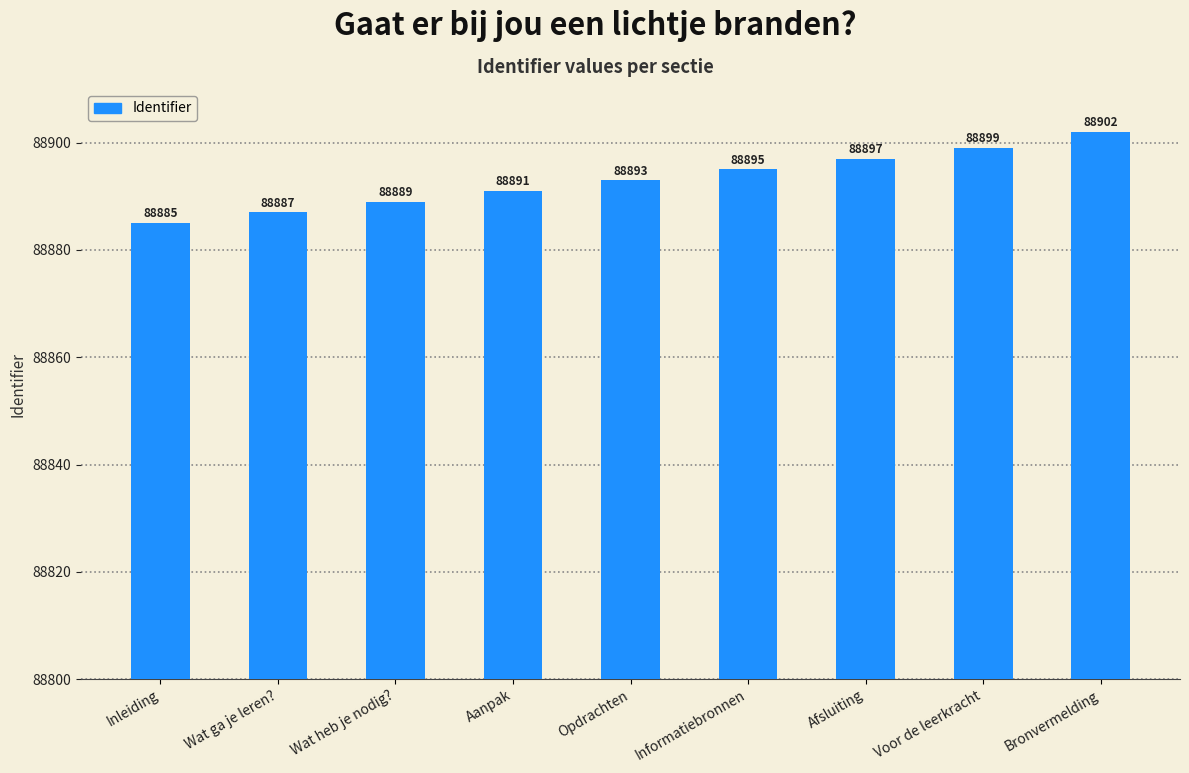

What is the label of the 6th bar from the right?

Aanpak